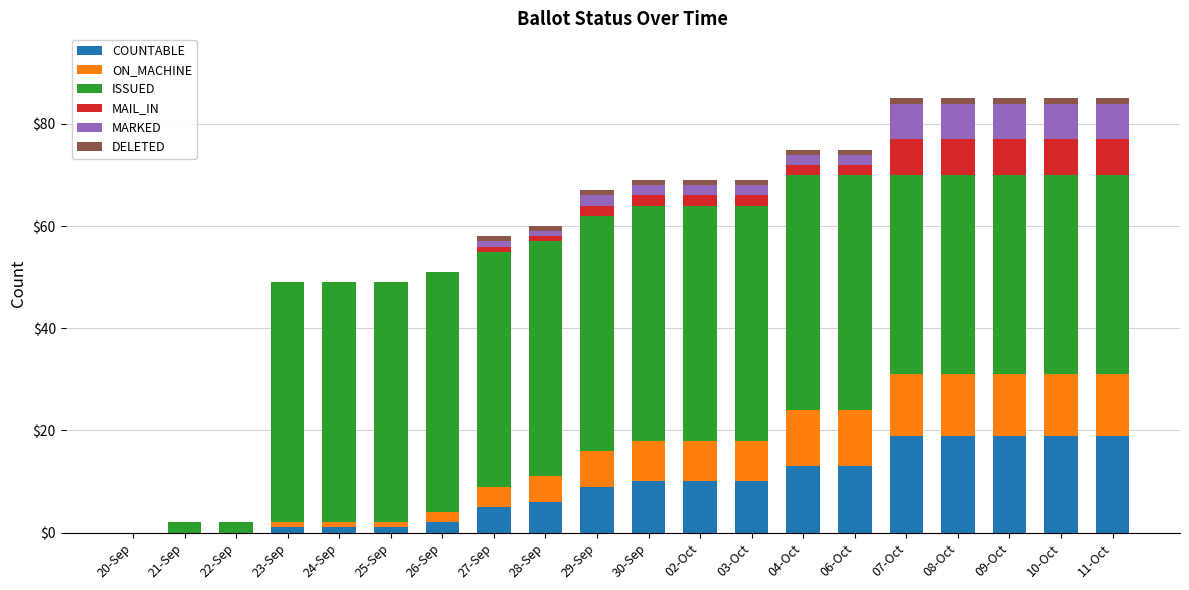

How many data points does each series have?

20